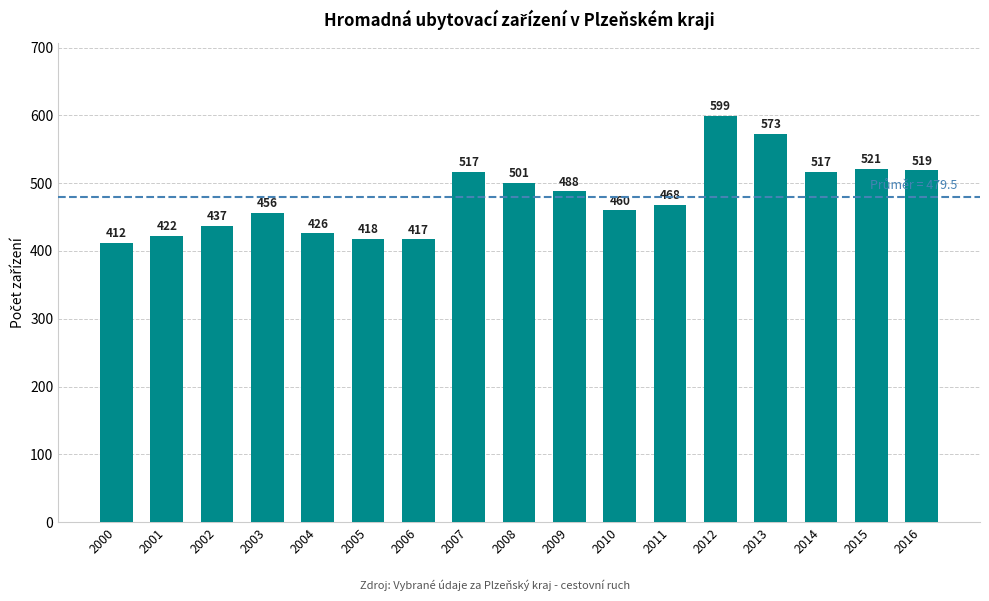

What is the change in value from 2004 to 2016?

+93